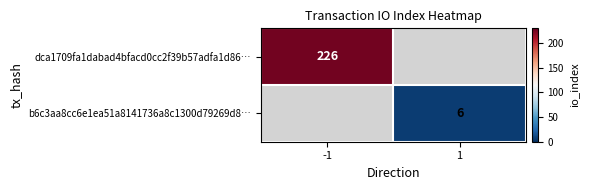

The value of b6c3aa8cc6e1ea51a8141736a8c1300d79269d8… at 1 is 11. True or false?

False